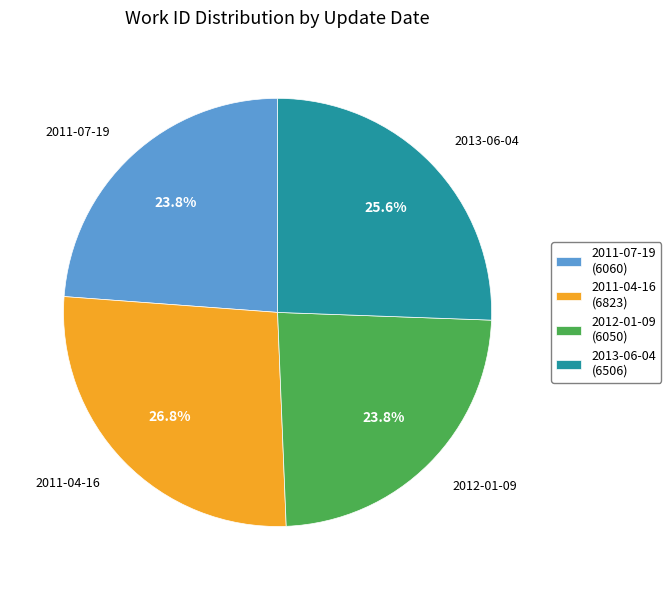

Which has a higher value, 2011-07-19 or 2013-06-04?

2013-06-04